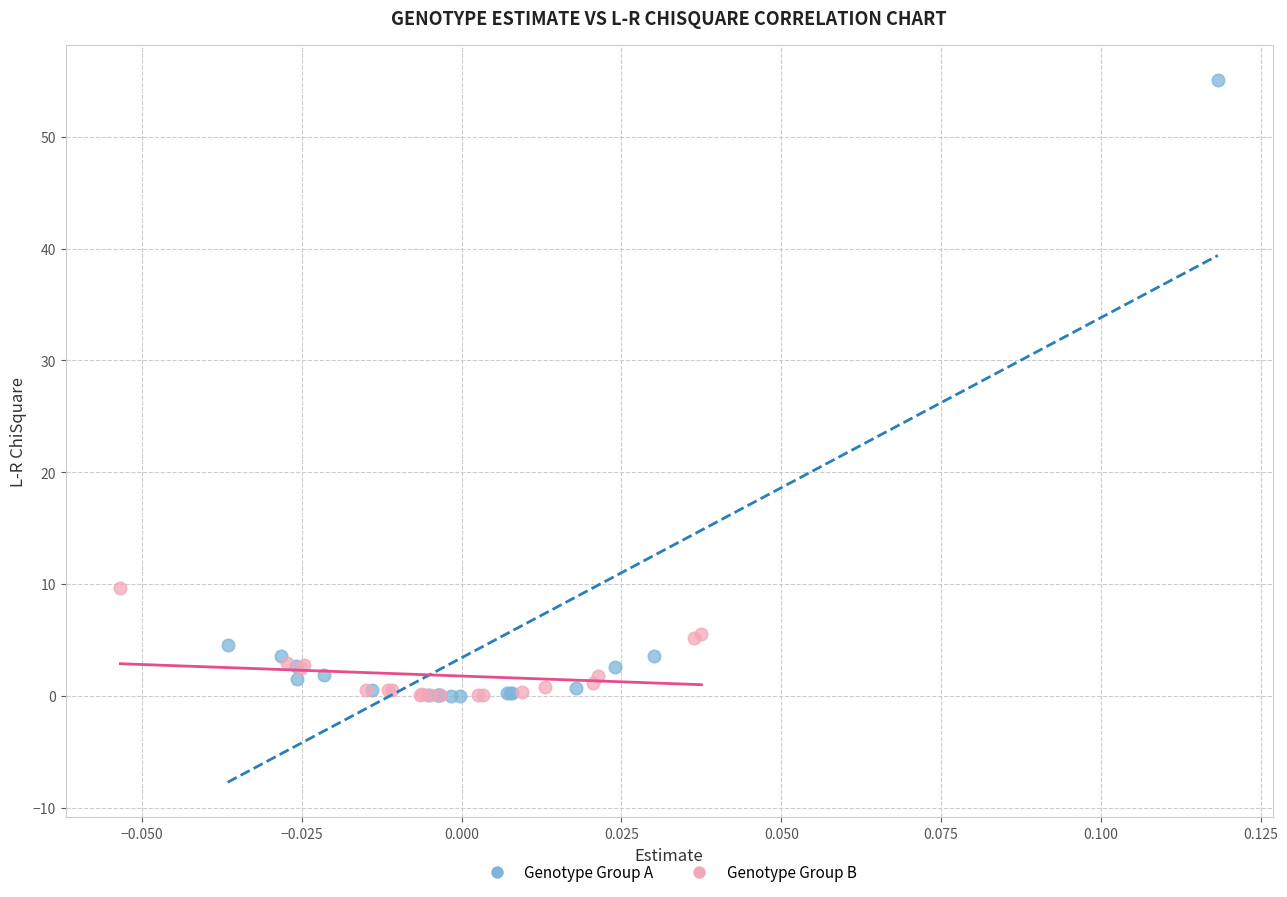

Which series has the widest spread of Y values?

Genotype Group A